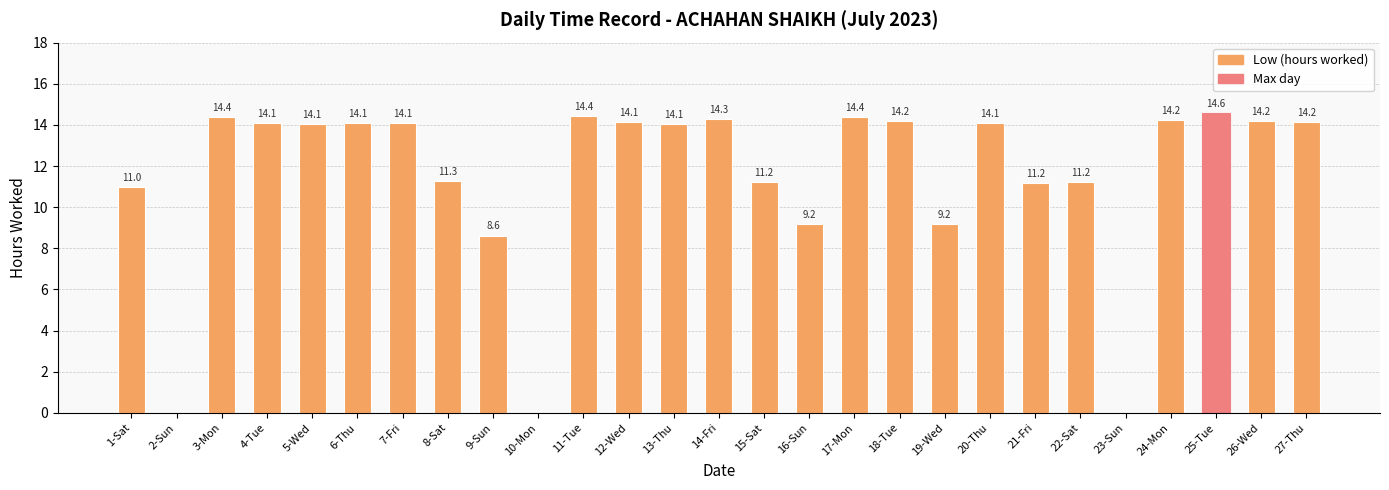

Are the bars horizontal?

No